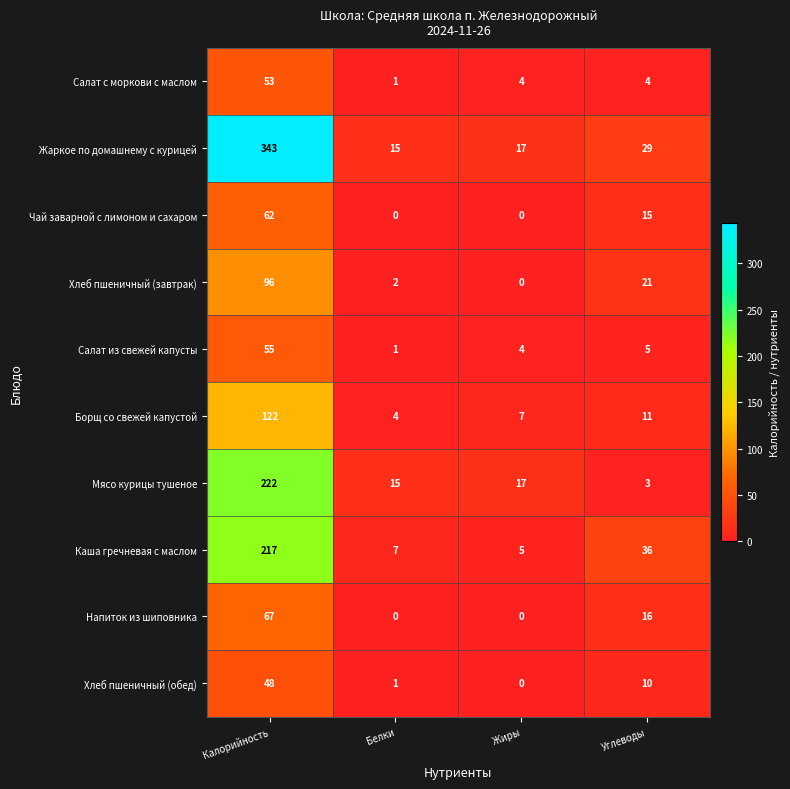

What is the sum of all Каша гречневая с маслом values?

265